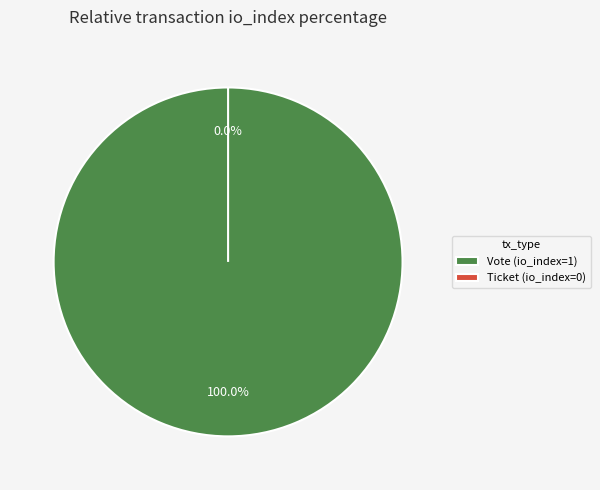

Which slice is the smallest?

Ticket (io_index=0)